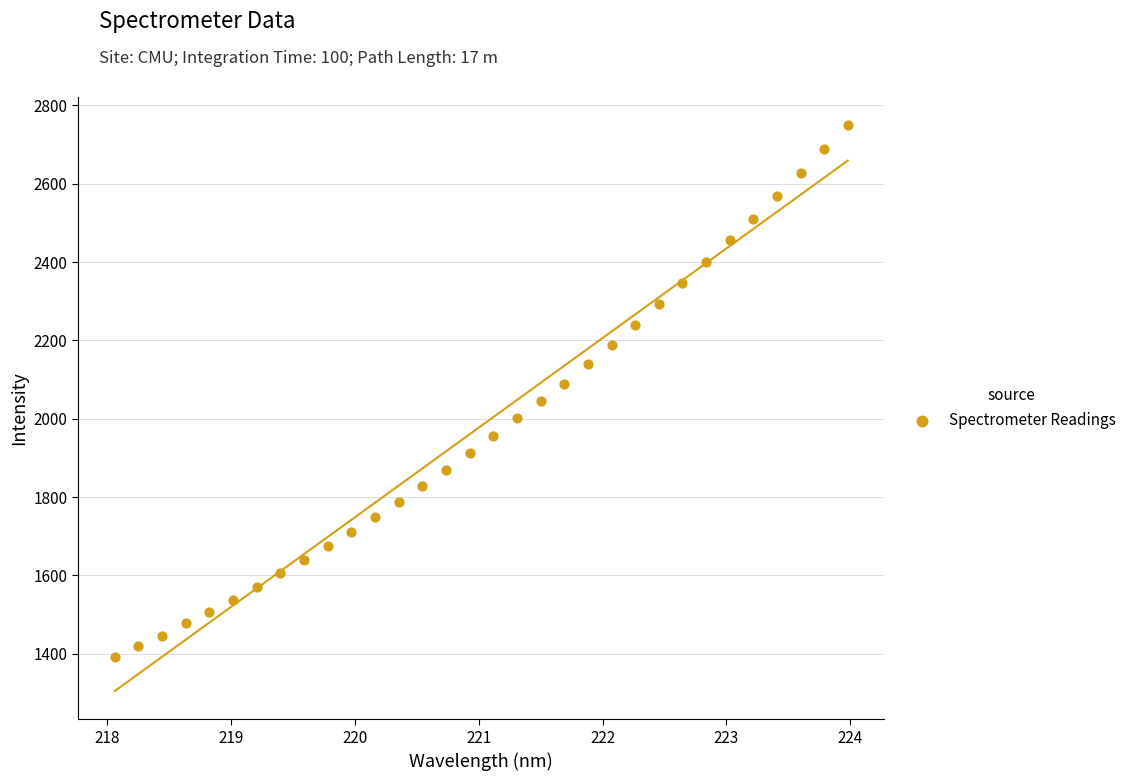

What is the range of X values (max minus min)?

5.9